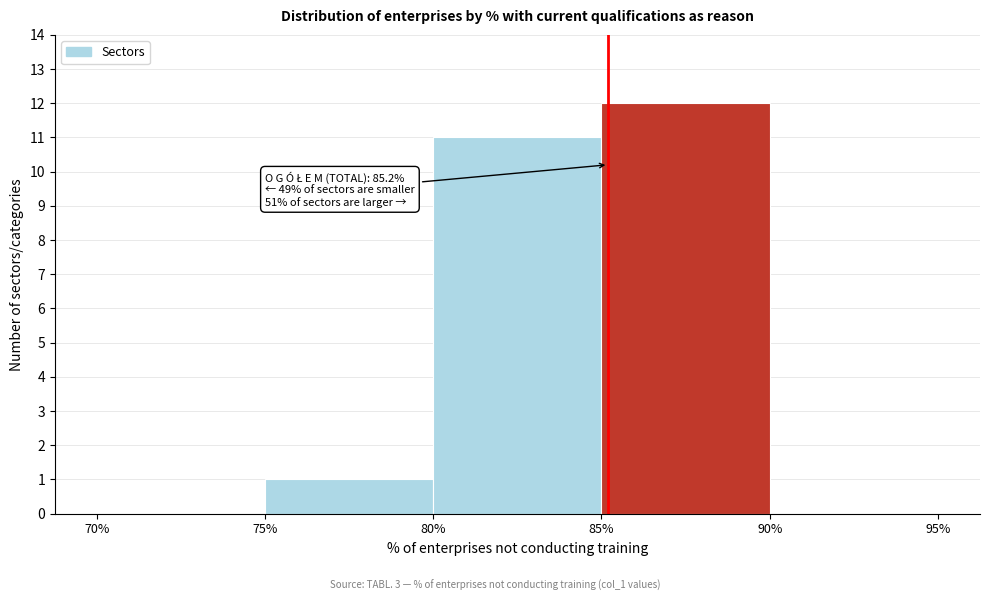

Over which range of the x-axis is the bar tallest?

85% to 90%